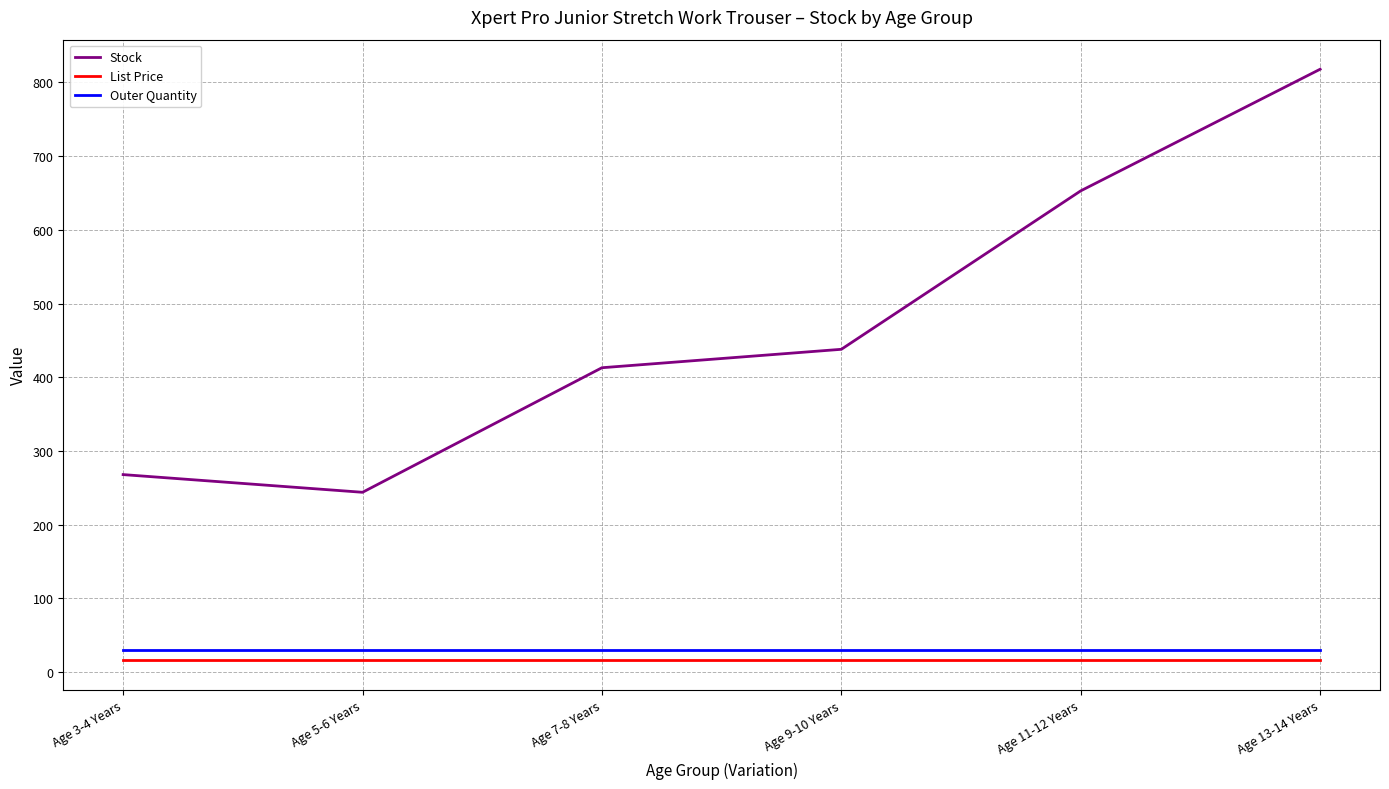

Where is Stock nearest to the value 531?

Age 9-10 Years